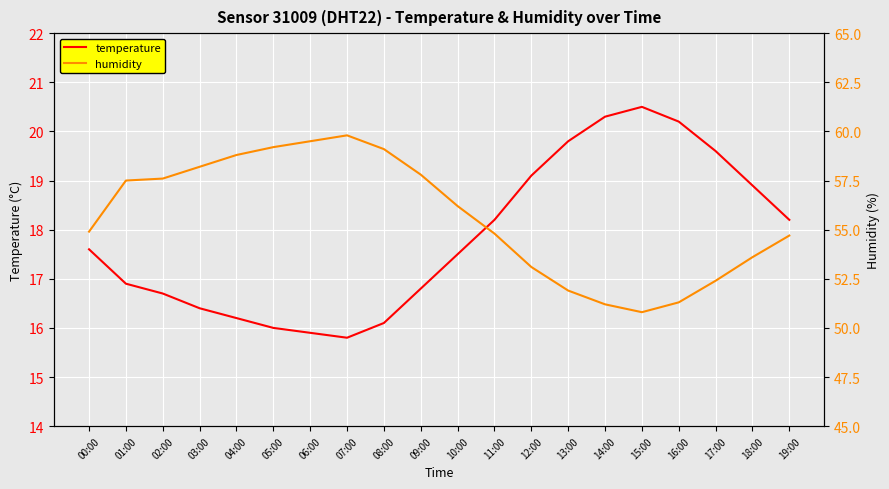

Between 11:00 and 09:00, which is larger?

11:00